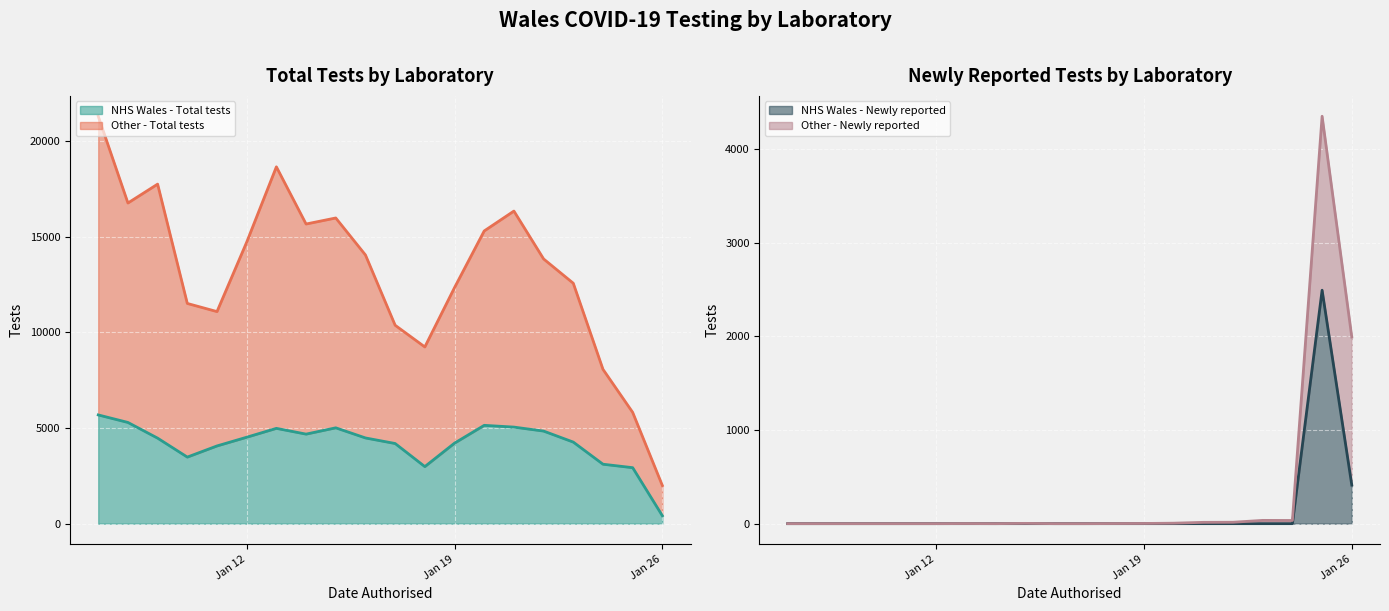

What is the difference between the second highest and minimum values in the Other - Total tests series?

16658